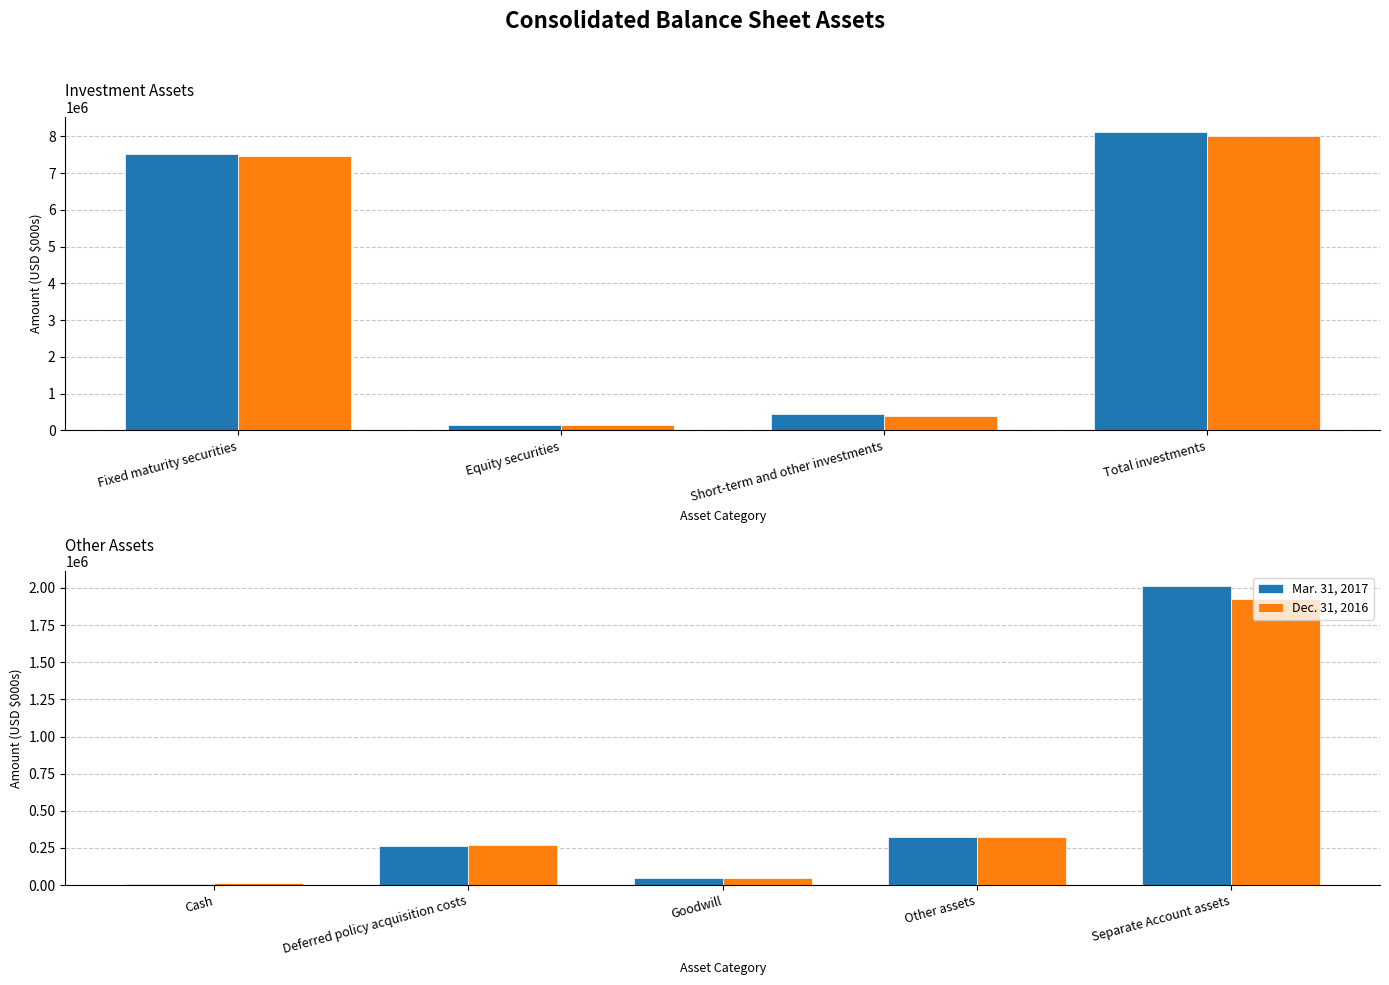

Rank the series by their average value, from lowest to highest.

Dec. 31, 2016, Mar. 31, 2017